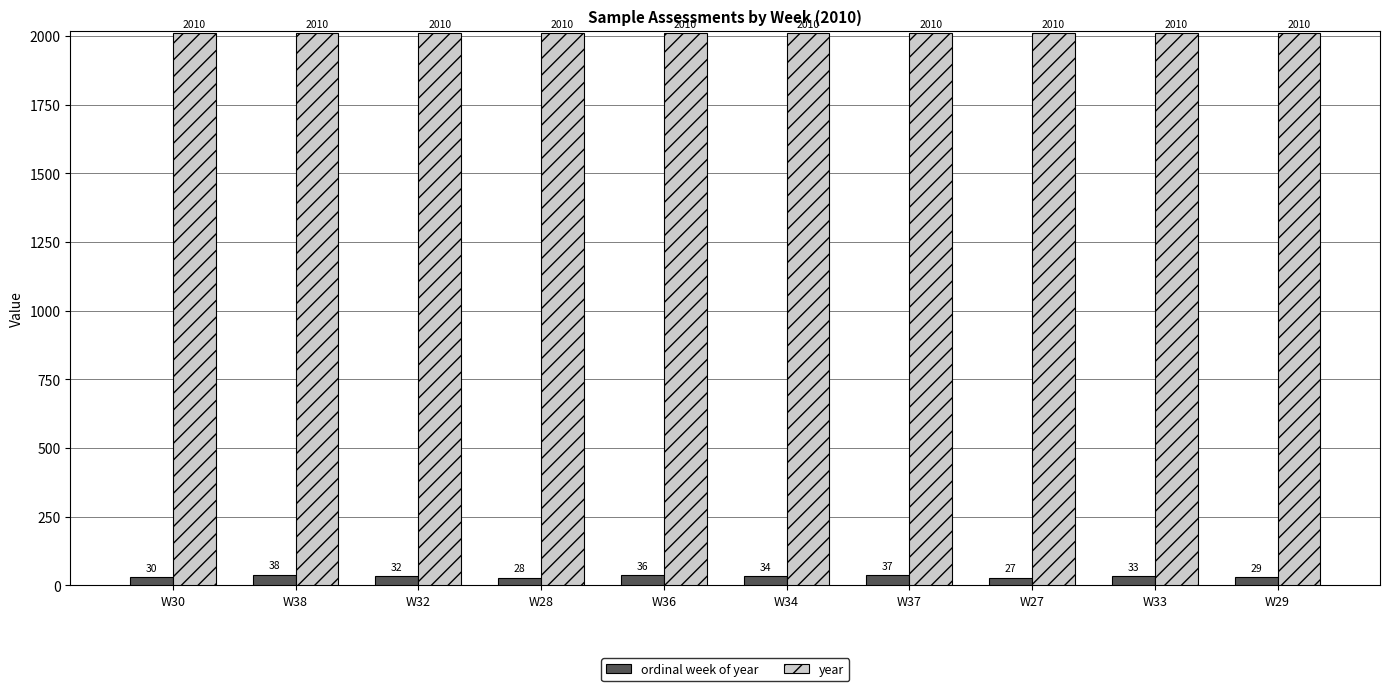

How many distinct data groups are displayed?

2